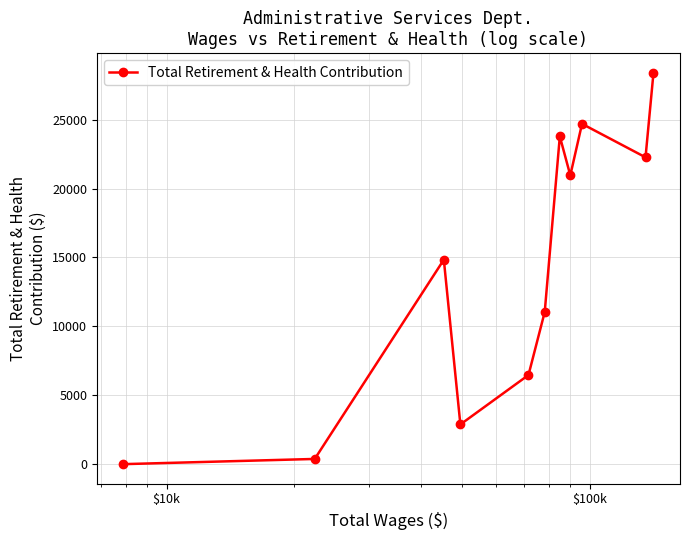

Reading right to left, extract all data points from this chart.

28403	22264	24693	20954	23781	11039	6467	2881	14835	378	0